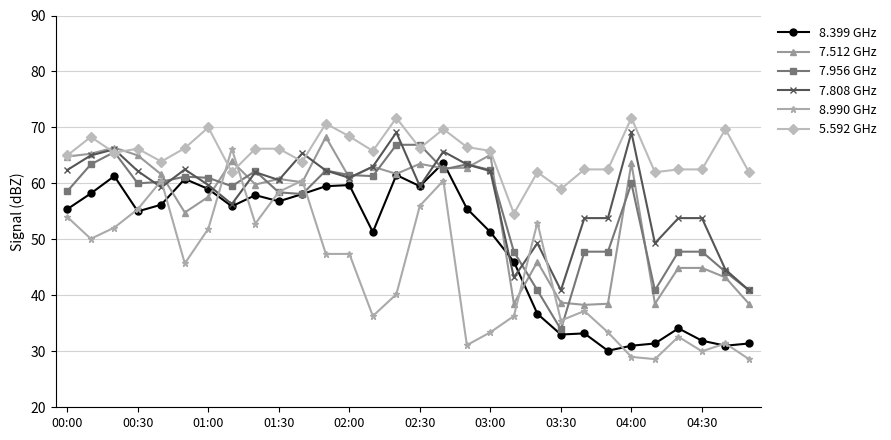

True or false: 5.592 GHz has more than 2 interior local peaks.

True